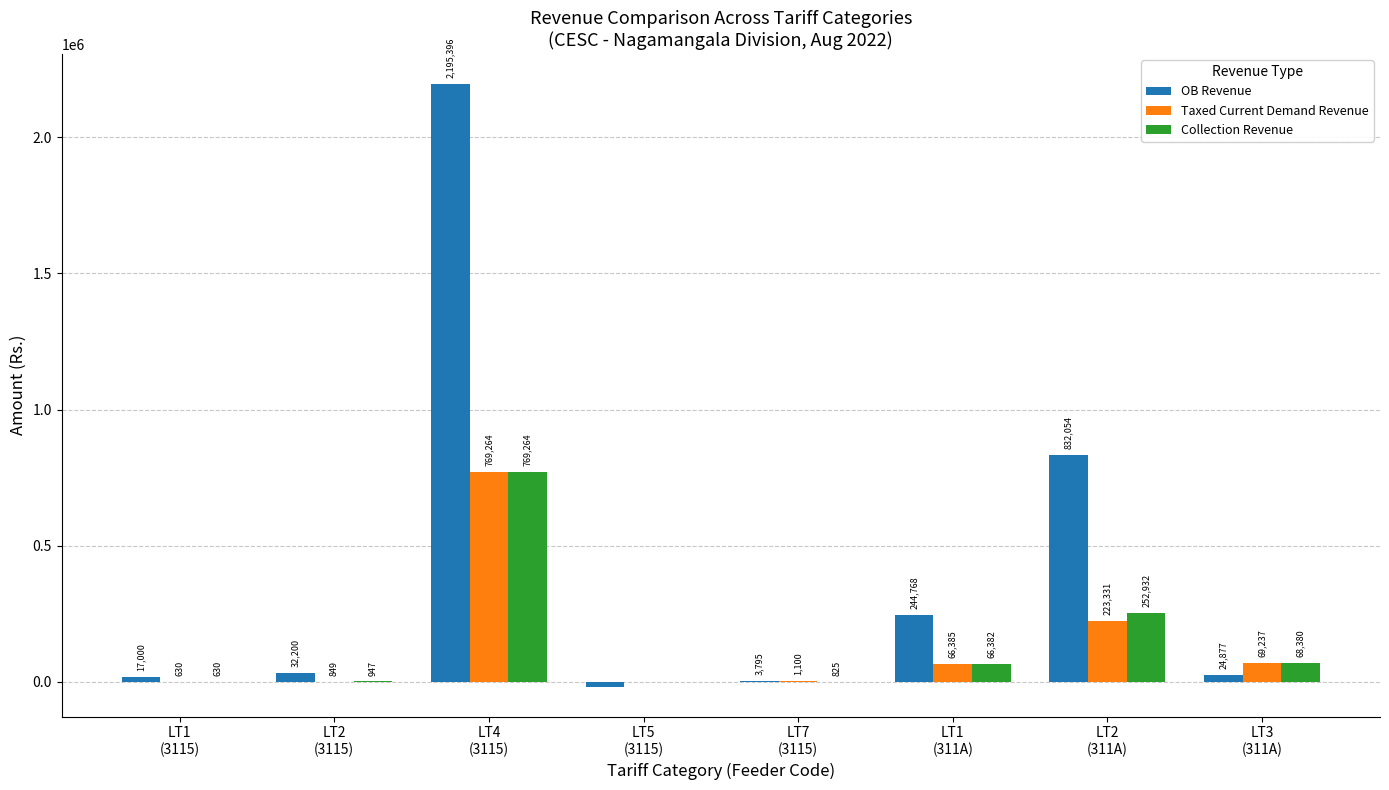

Which series has the largest total across all categories?

OB Revenue